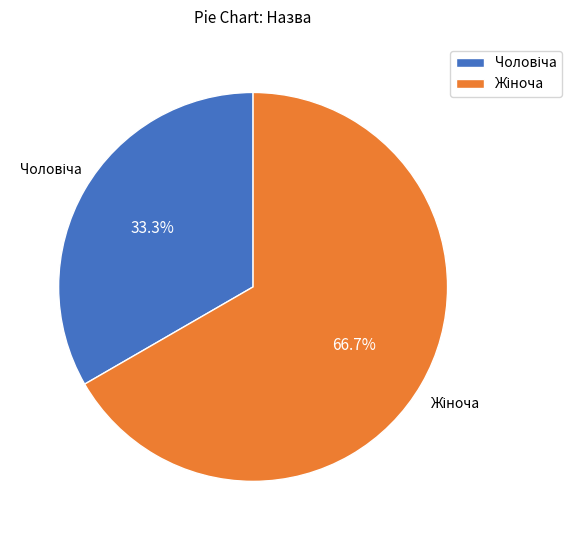

Is there any slice that represents more than half of the pie?

Yes